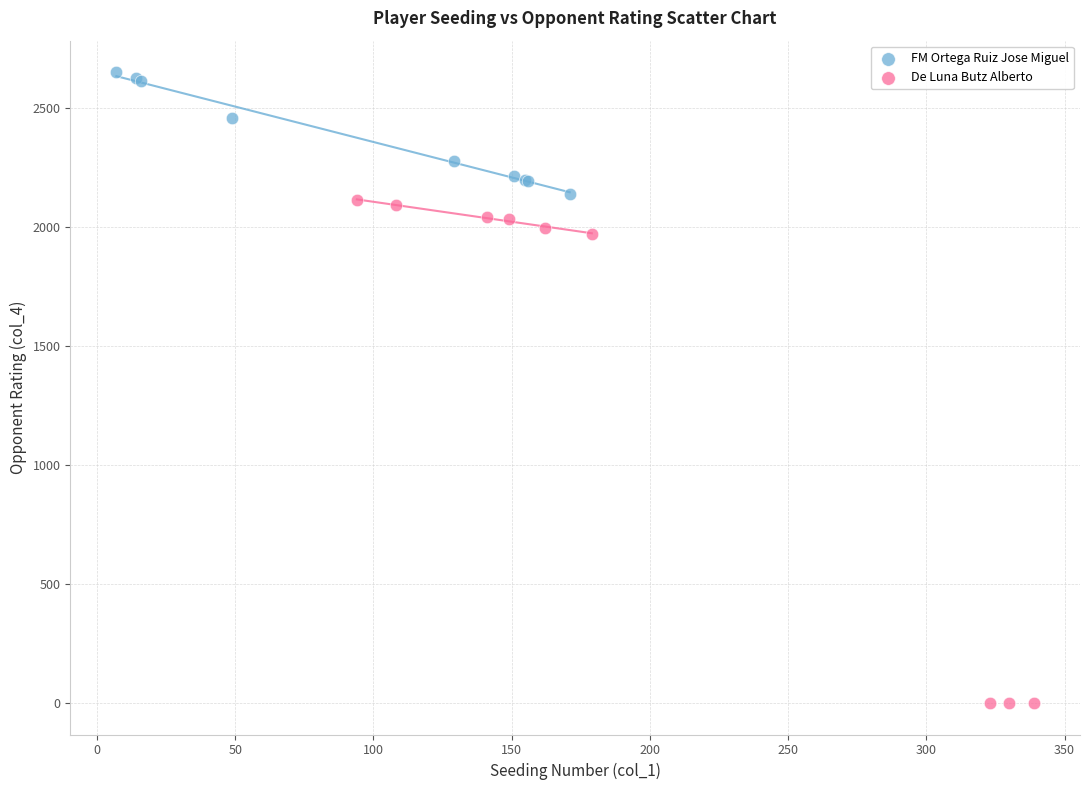

Which series has the widest spread of Y values?

De Luna Butz Alberto